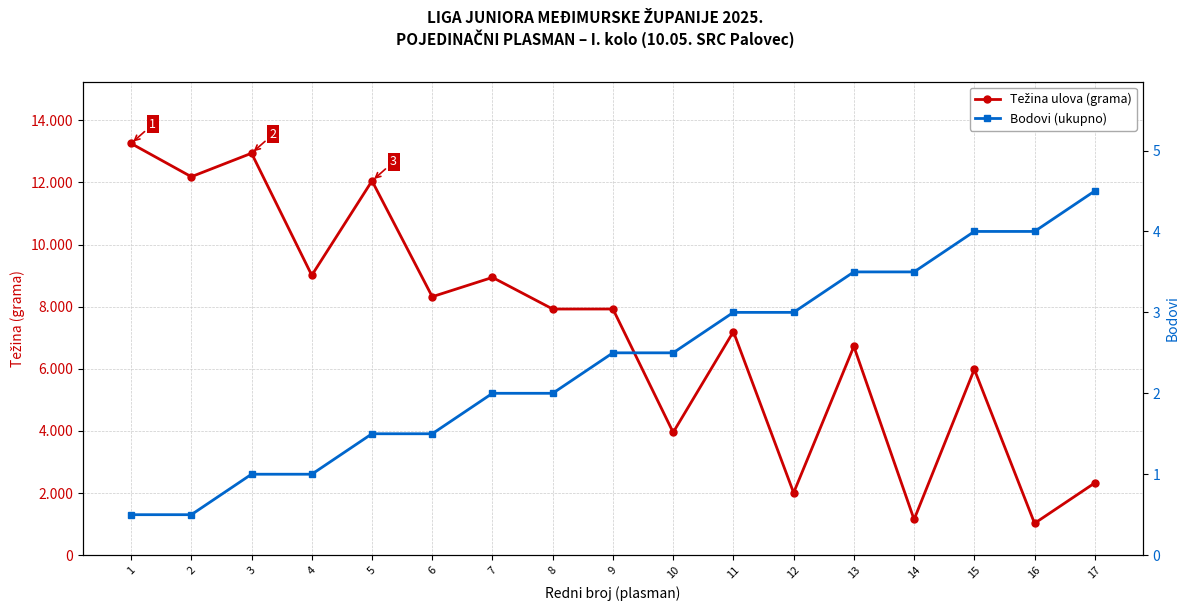

What is the difference between the maximum and minimum values in the Težina ulova (grama) series?

12231.0